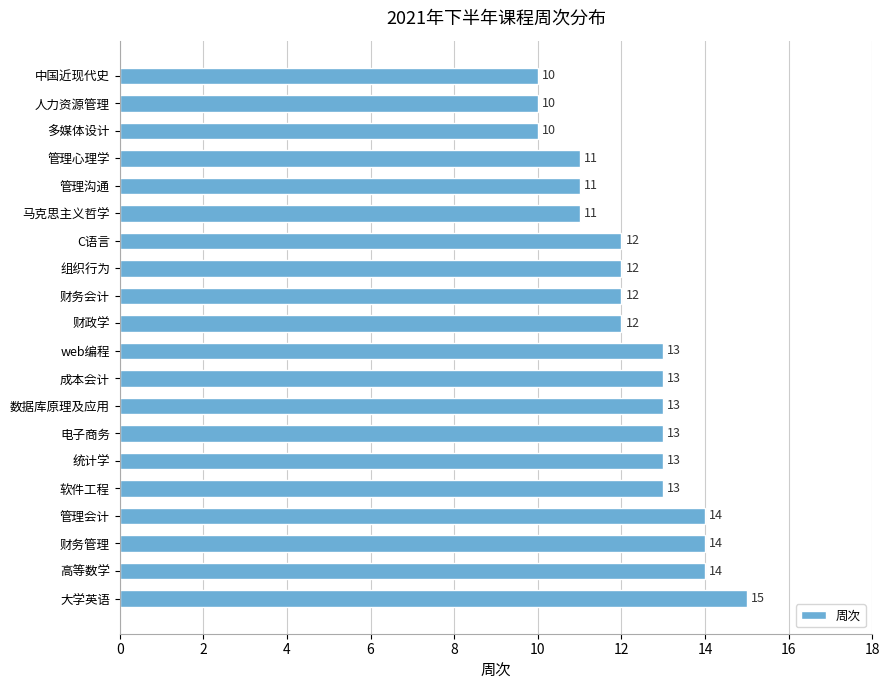

Count the values in the range 11 to 13.

13